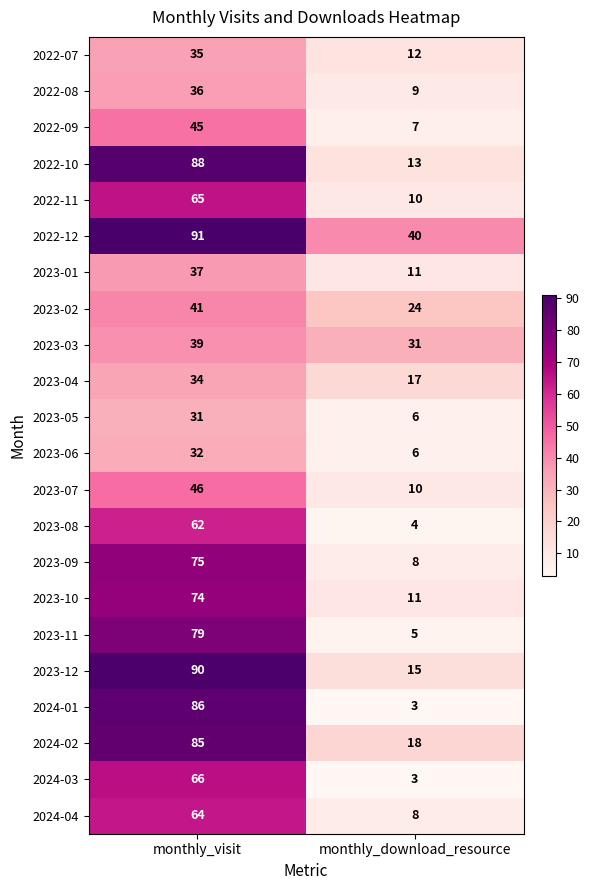

What is the spread (max minus min) of values at monthly_download_resource?

37